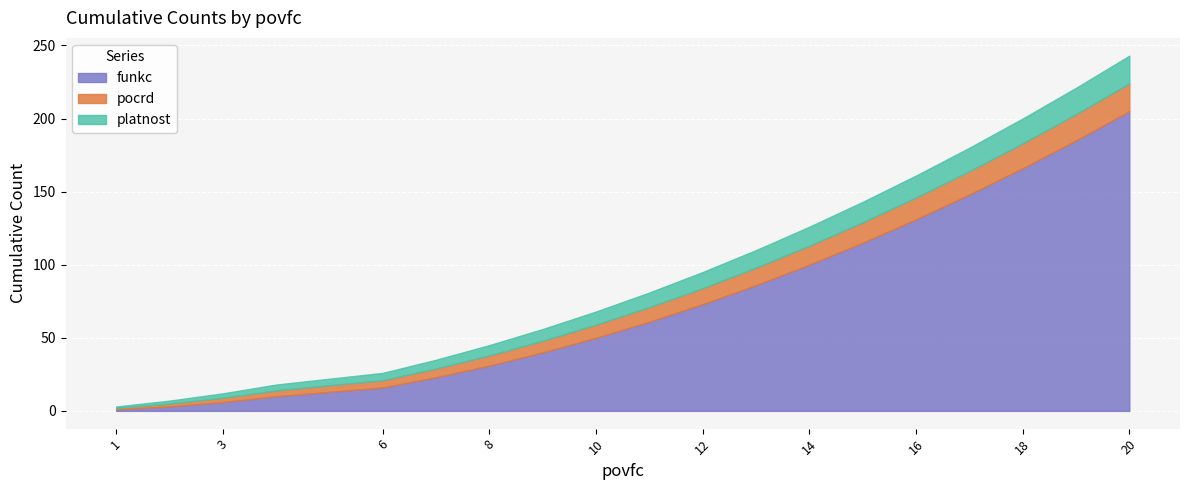

How many categories are shown in the chart?

19